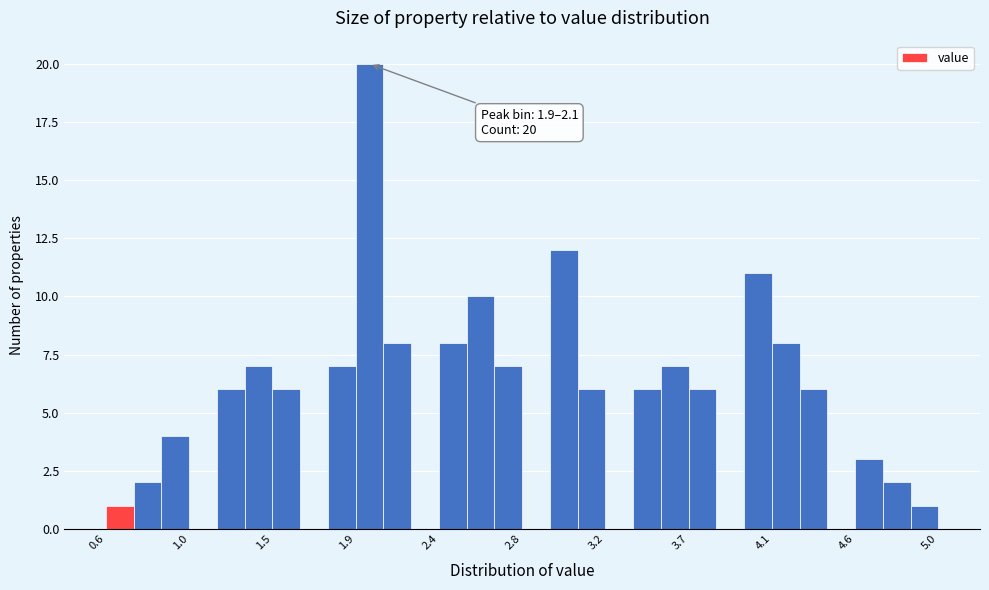

Around what value on the x-axis is the tallest bar? Give the approximate position of its centre, as read against the axis.

2.00